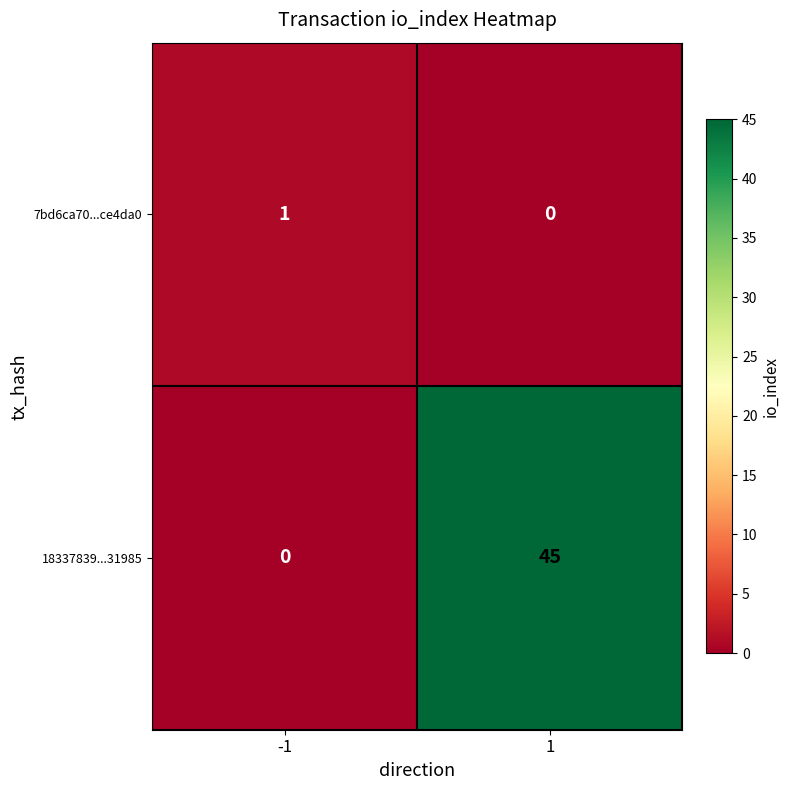

What is the sum of the 18337839...31985 values at 1 and -1?

45